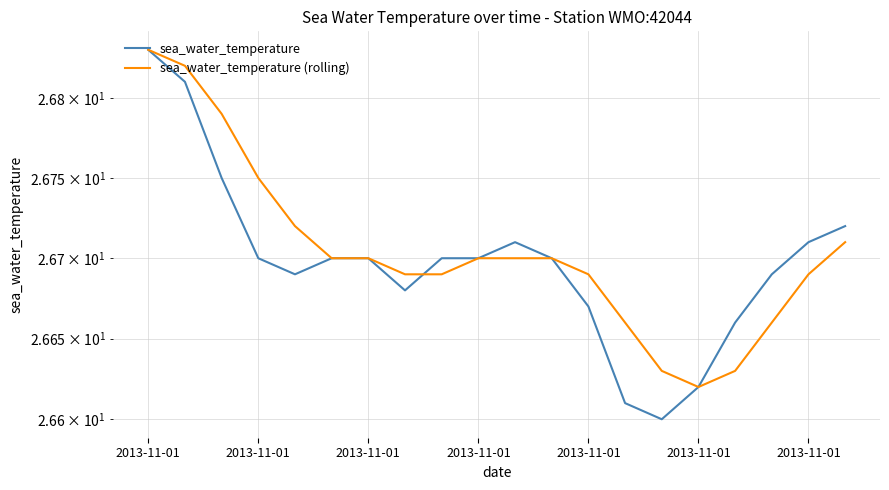

What is the label of the 19th point from the right?

2013-11-01